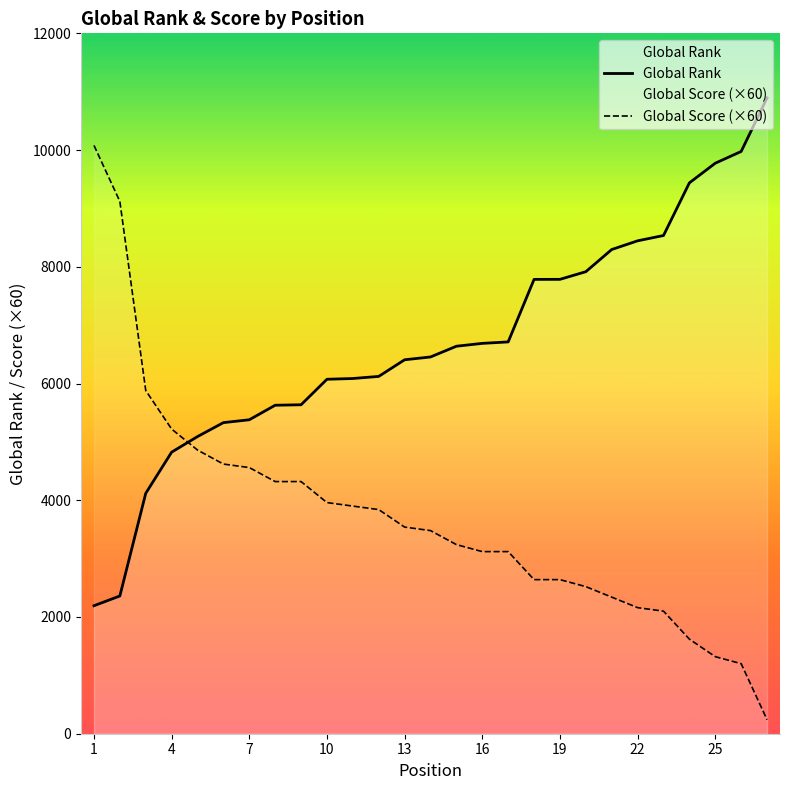

What is the total value across all series at 10?

10033